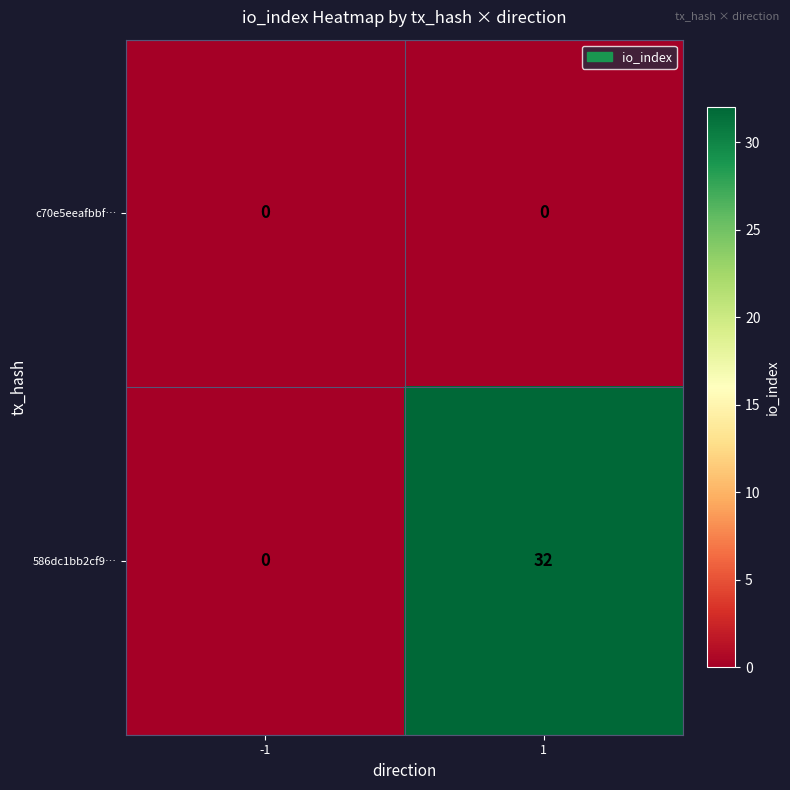

Rank the series by their maximum value, from lowest to highest.

c70e5eeafbbf…, 586dc1bb2cf9…